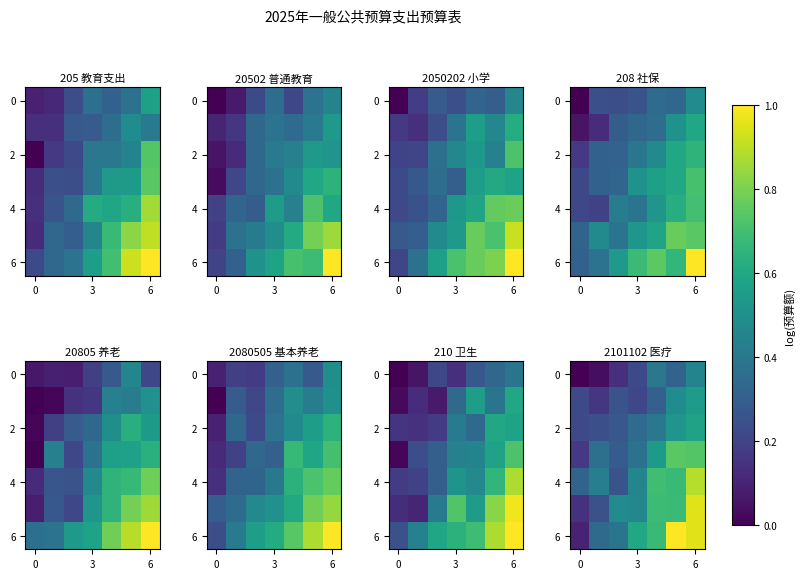

What is the maximum value for row_4?

11.6